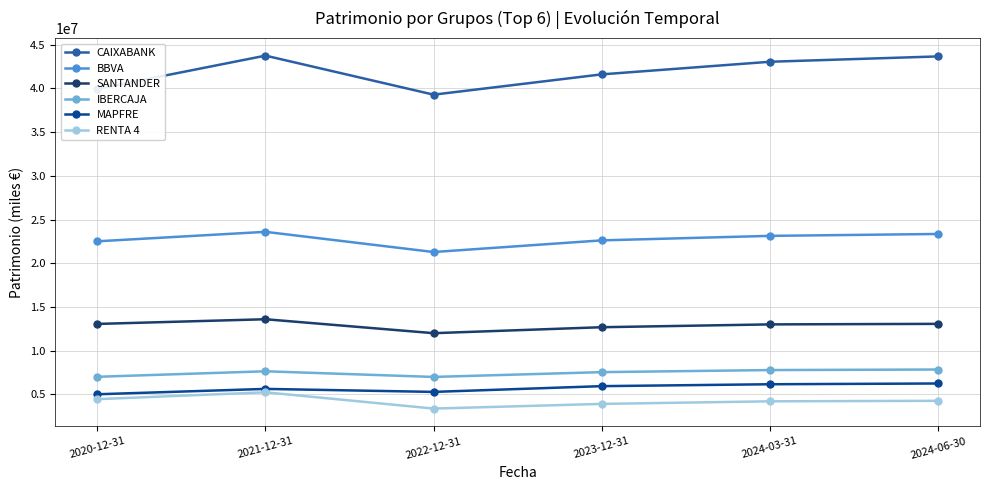

What is the label of the 5th point from the right?

2021-12-31